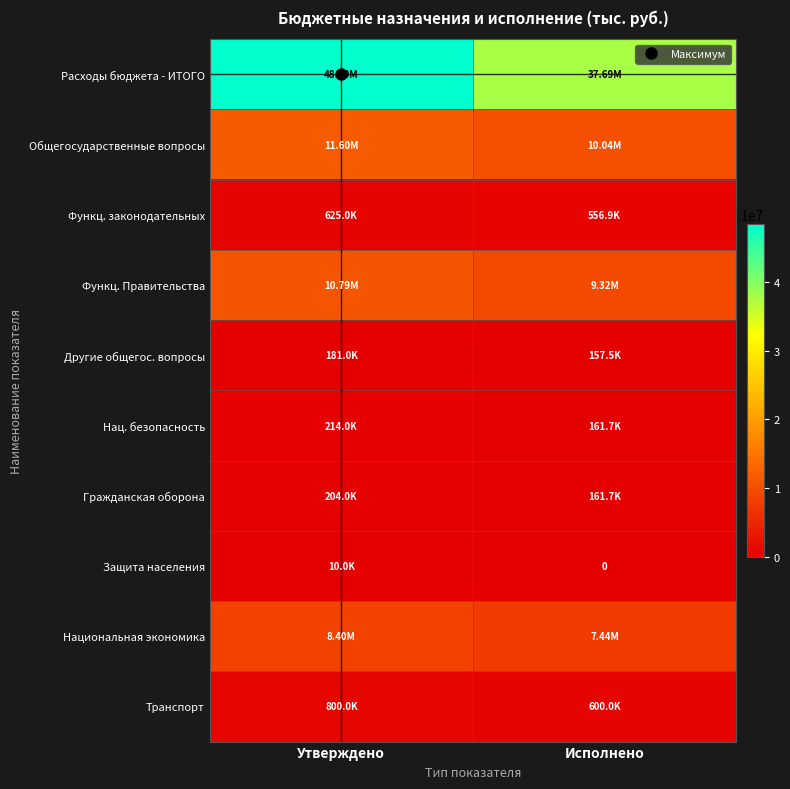

How many values in the Общегосударственные вопросы series are below 11600480?

1